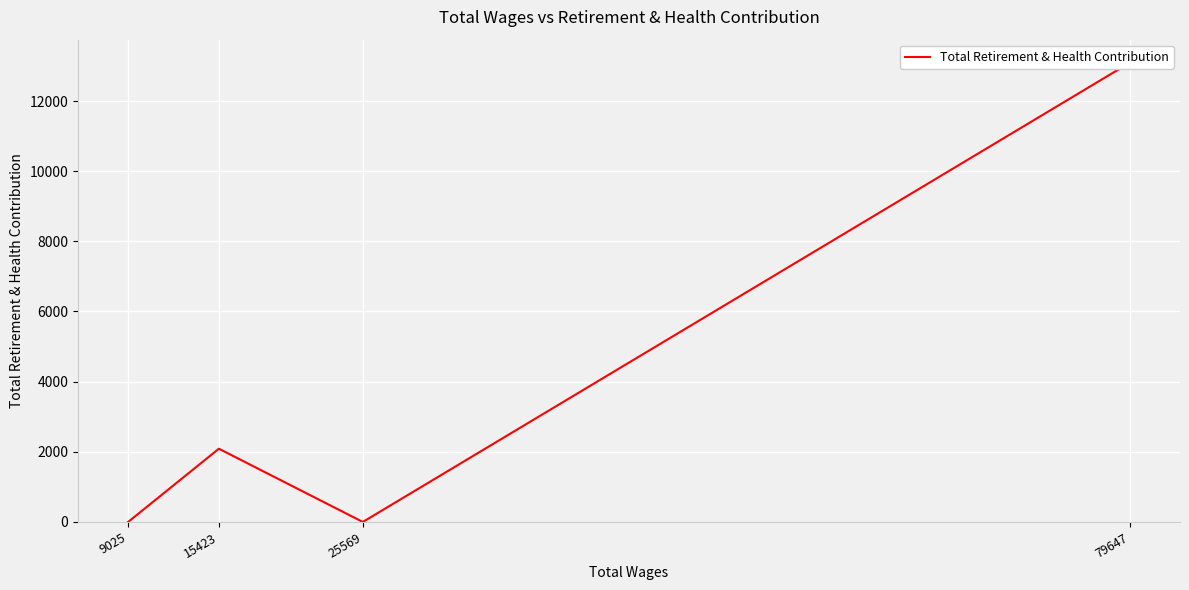

What is the sum of the values at 15423 and 79647?

15182